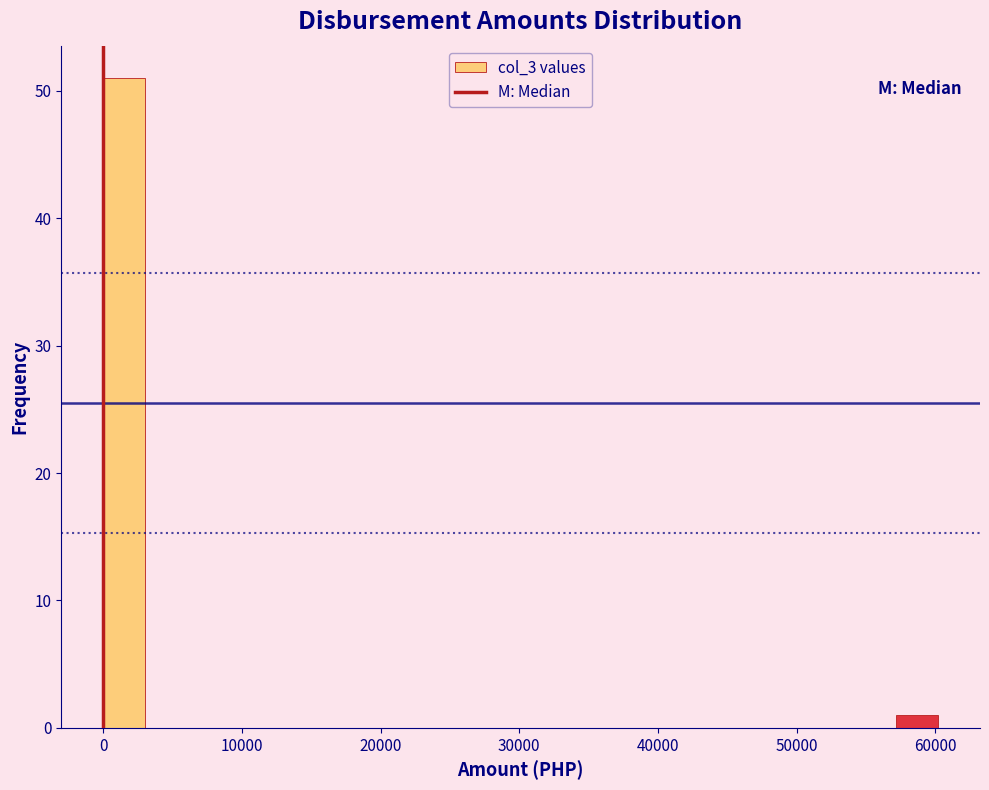

Around what value on the x-axis is the tallest bar? Give the approximate position of its centre, as read against the axis.

2000